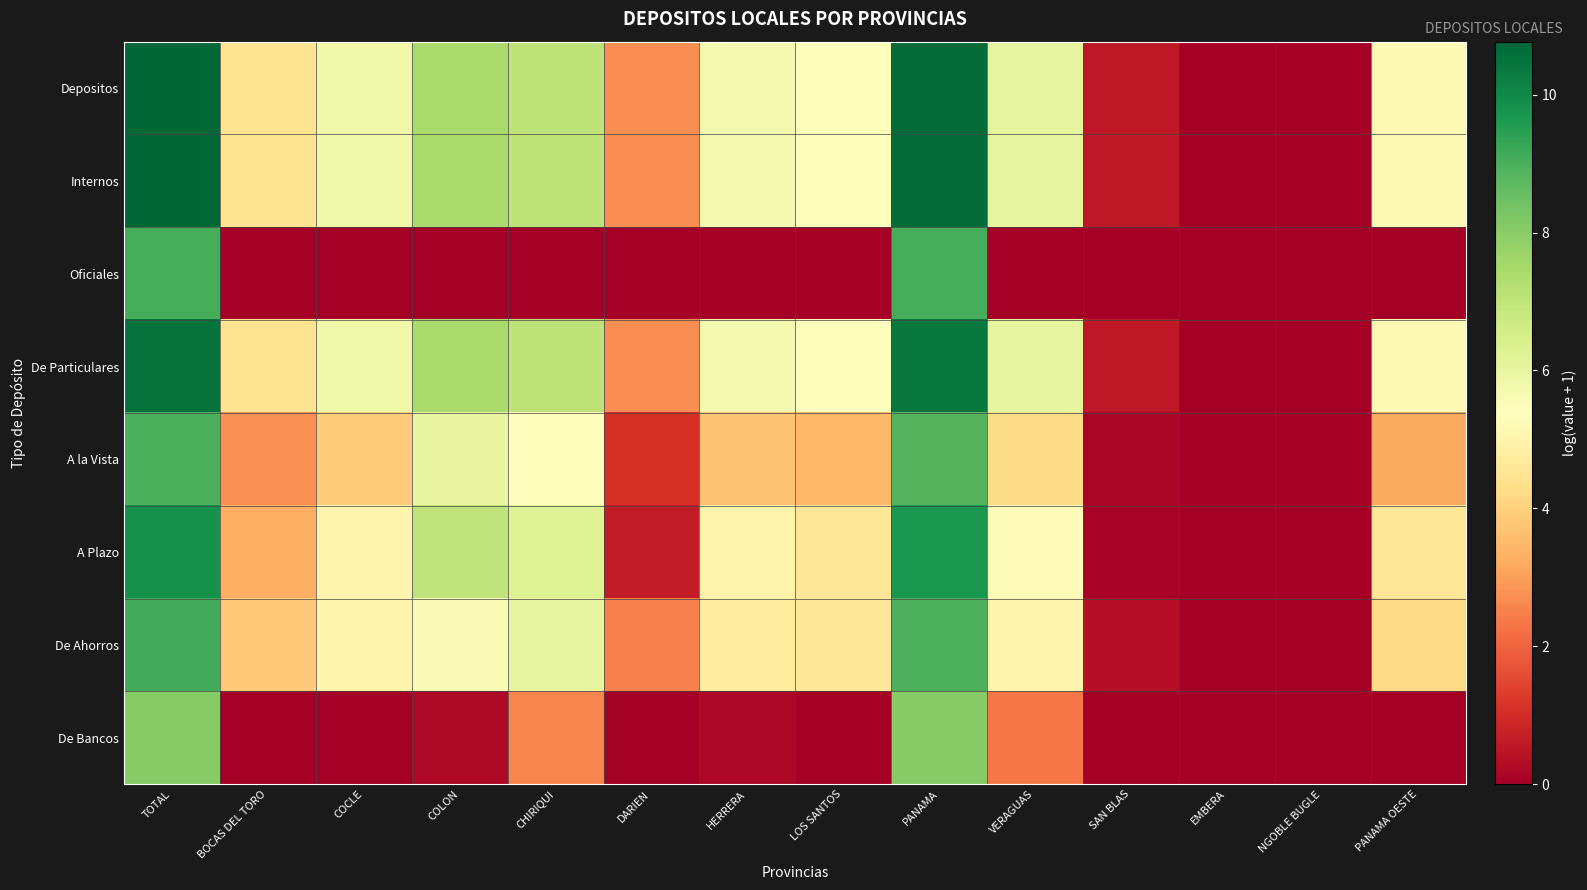

Reading right to left, extract all data points from this chart.

Depositos: PANAMA OESTE=5.2	NGOBLE BUGLE=0.0	EMBERA=0.0	SAN BLAS=0.6	VERAGUAS=6.1	PANAMA=10.7	LOS SANTOS=5.4	HERRERA=5.7	DARIEN=2.7	CHIRIQUI=7.1	COLON=7.5	COCLE=5.8	BOCAS DEL TORO=4.4	TOTAL=10.8
Internos: PANAMA OESTE=5.2	NGOBLE BUGLE=0.0	EMBERA=0.0	SAN BLAS=0.6	VERAGUAS=6.1	PANAMA=10.7	LOS SANTOS=5.4	HERRERA=5.7	DARIEN=2.7	CHIRIQUI=7.1	COLON=7.5	COCLE=5.8	BOCAS DEL TORO=4.4	TOTAL=10.8
Oficiales: PANAMA OESTE=0.0	NGOBLE BUGLE=0.0	EMBERA=0.0	SAN BLAS=0.0	VERAGUAS=0.0	PANAMA=9.1	LOS SANTOS=0.0	HERRERA=0.0	DARIEN=0.0	CHIRIQUI=0.0	COLON=0.0	COCLE=0.0	BOCAS DEL TORO=0.0	TOTAL=9.1
De Particulares: PANAMA OESTE=5.2	NGOBLE BUGLE=0.0	EMBERA=0.0	SAN BLAS=0.6	VERAGUAS=6.0	PANAMA=10.3	LOS SANTOS=5.4	HERRERA=5.7	DARIEN=2.7	CHIRIQUI=7.0	COLON=7.5	COCLE=5.8	BOCAS DEL TORO=4.4	TOTAL=10.5
A la Vista: PANAMA OESTE=3.2	NGOBLE BUGLE=0.0	EMBERA=0.0	SAN BLAS=0.1	VERAGUAS=4.2	PANAMA=8.9	LOS SANTOS=3.5	HERRERA=3.7	DARIEN=1.1	CHIRIQUI=5.3	COLON=6.0	COCLE=3.9	BOCAS DEL TORO=2.7	TOTAL=9.0
A Plazo: PANAMA OESTE=4.5	NGOBLE BUGLE=0.0	EMBERA=0.0	SAN BLAS=0.1	VERAGUAS=5.3	PANAMA=9.7	LOS SANTOS=4.6	HERRERA=5.0	DARIEN=0.7	CHIRIQUI=6.3	COLON=7.0	COCLE=5.0	BOCAS DEL TORO=3.3	TOTAL=9.8
De Ahorros: PANAMA OESTE=4.2	NGOBLE BUGLE=0.0	EMBERA=0.0	SAN BLAS=0.4	VERAGUAS=5.0	PANAMA=9.0	LOS SANTOS=4.6	HERRERA=4.8	DARIEN=2.5	CHIRIQUI=6.0	COLON=5.5	COCLE=5.0	BOCAS DEL TORO=3.8	TOTAL=9.1
De Bancos: PANAMA OESTE=0.0	NGOBLE BUGLE=0.0	EMBERA=0.0	SAN BLAS=0.0	VERAGUAS=2.4	PANAMA=8.1	LOS SANTOS=0.0	HERRERA=0.2	DARIEN=0.0	CHIRIQUI=2.6	COLON=0.2	COCLE=0.0	BOCAS DEL TORO=0.0	TOTAL=8.1